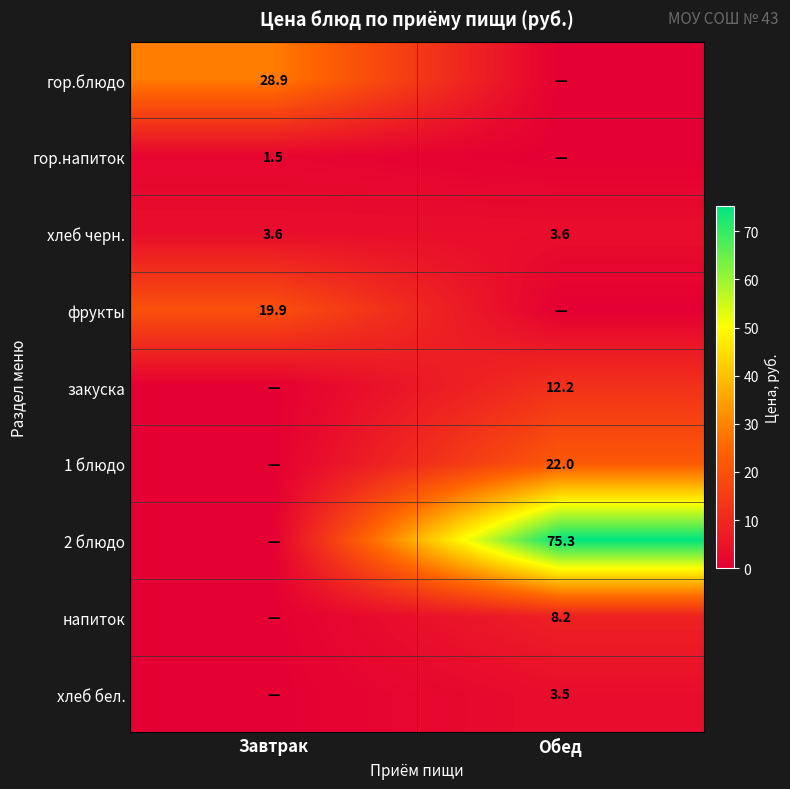

The гор.блюдо series shows 28.9 at Завтрак. True or false?

True